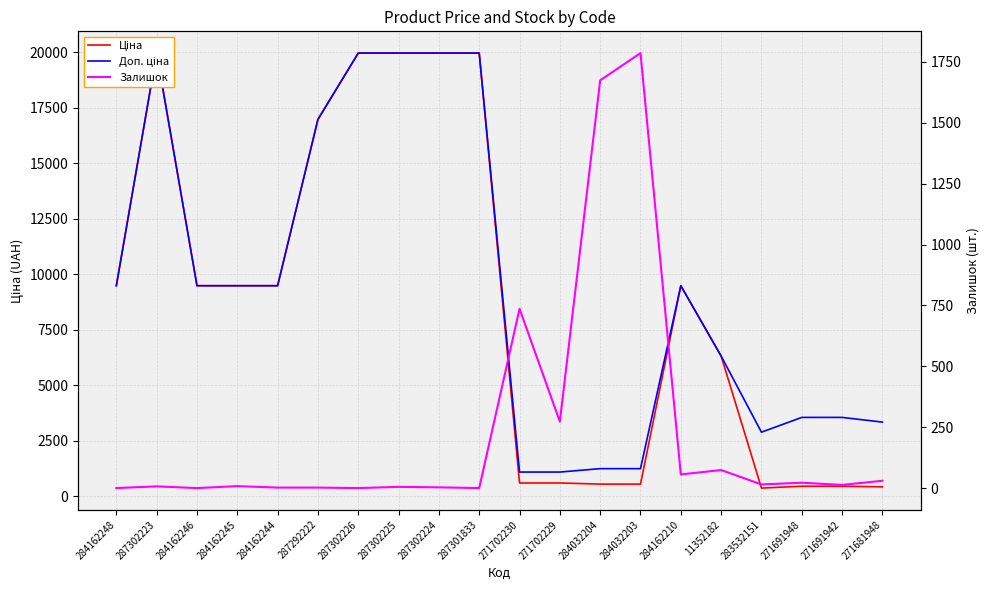

What is the value of the Ціна point at the 19th from the left?

443.1